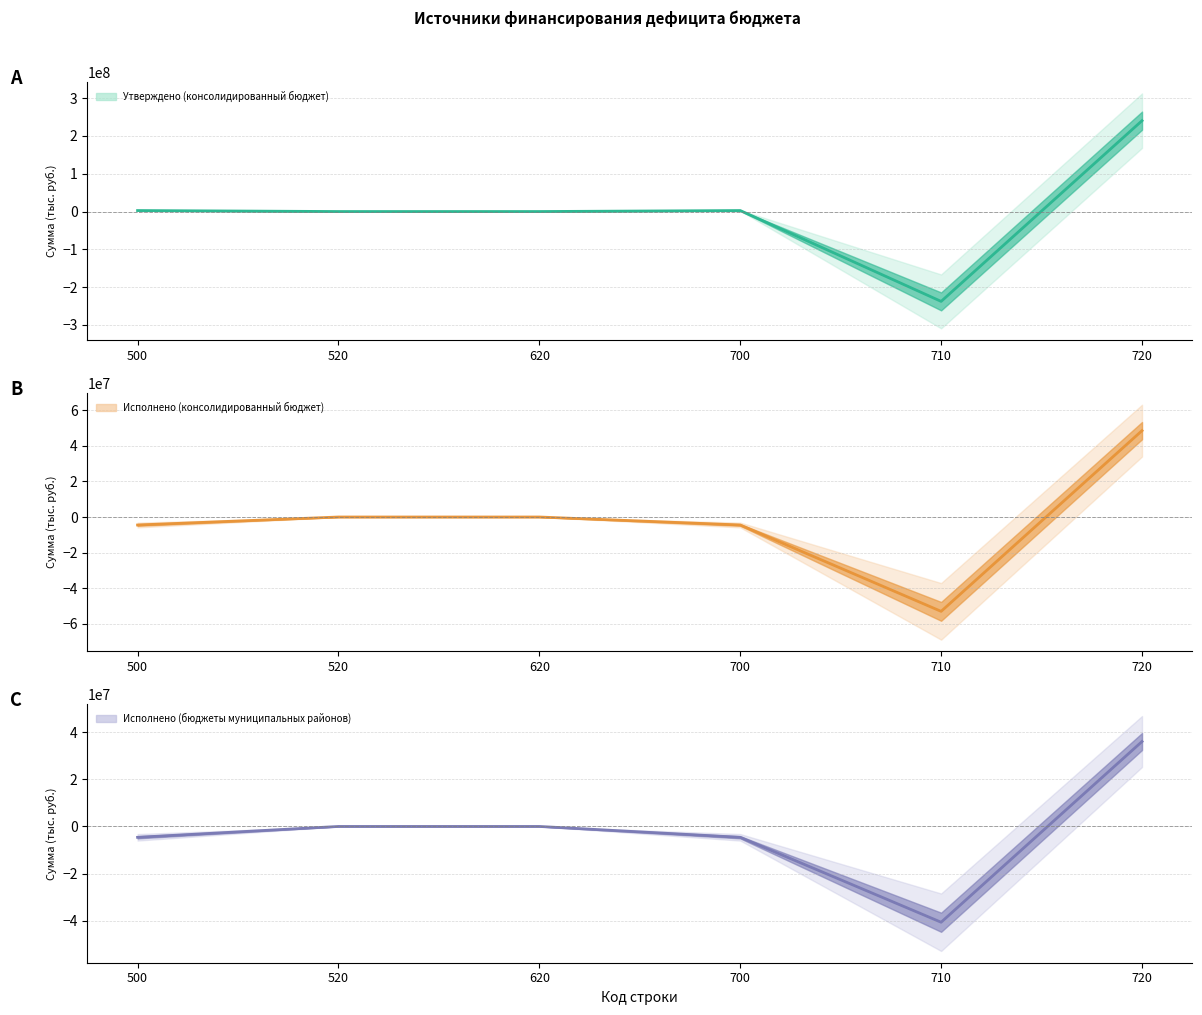

At which label does Утверждено (консолидированный бюджет) first exceed 2600848?

500